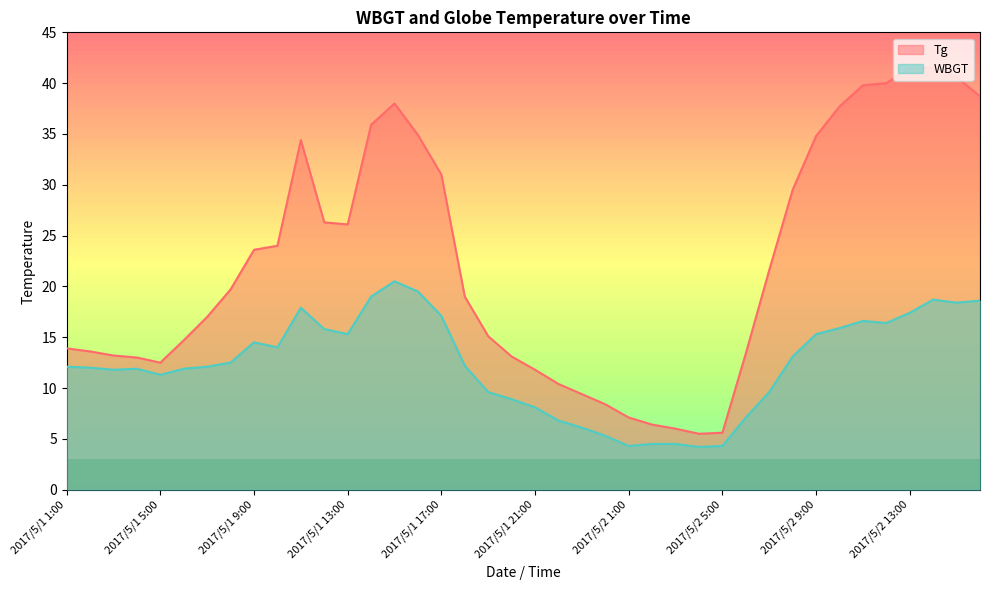

True or false: Tg and WBGT cross at least once.

False